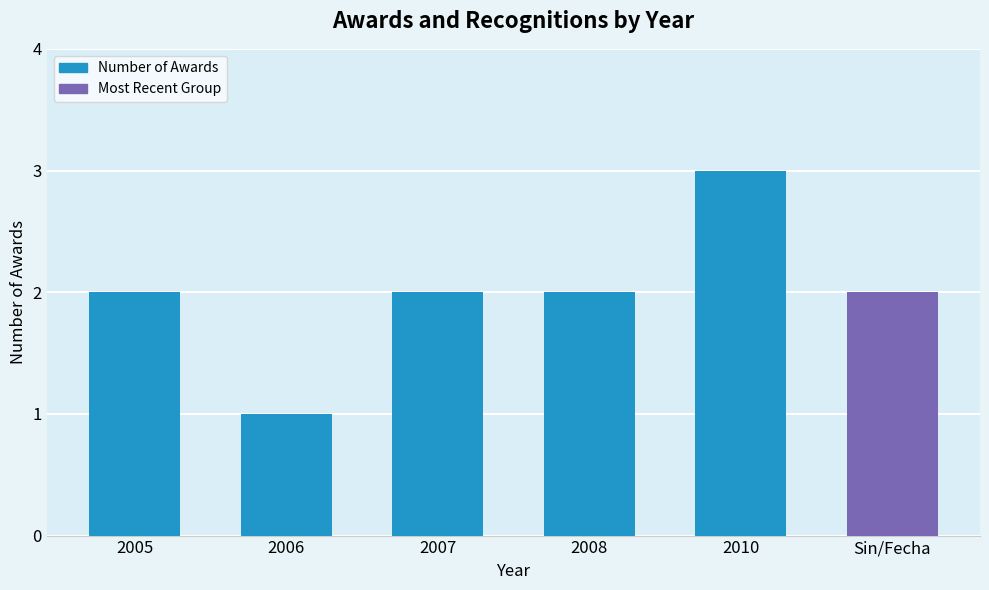

How many data points does each series have?

6